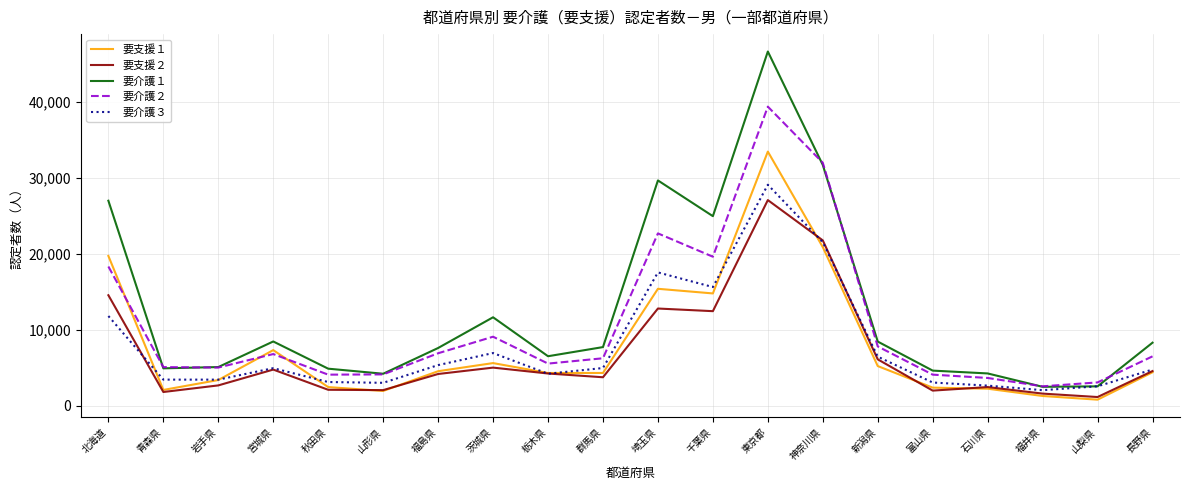

What is the spread (max minus min) of values at 福島県?

3422